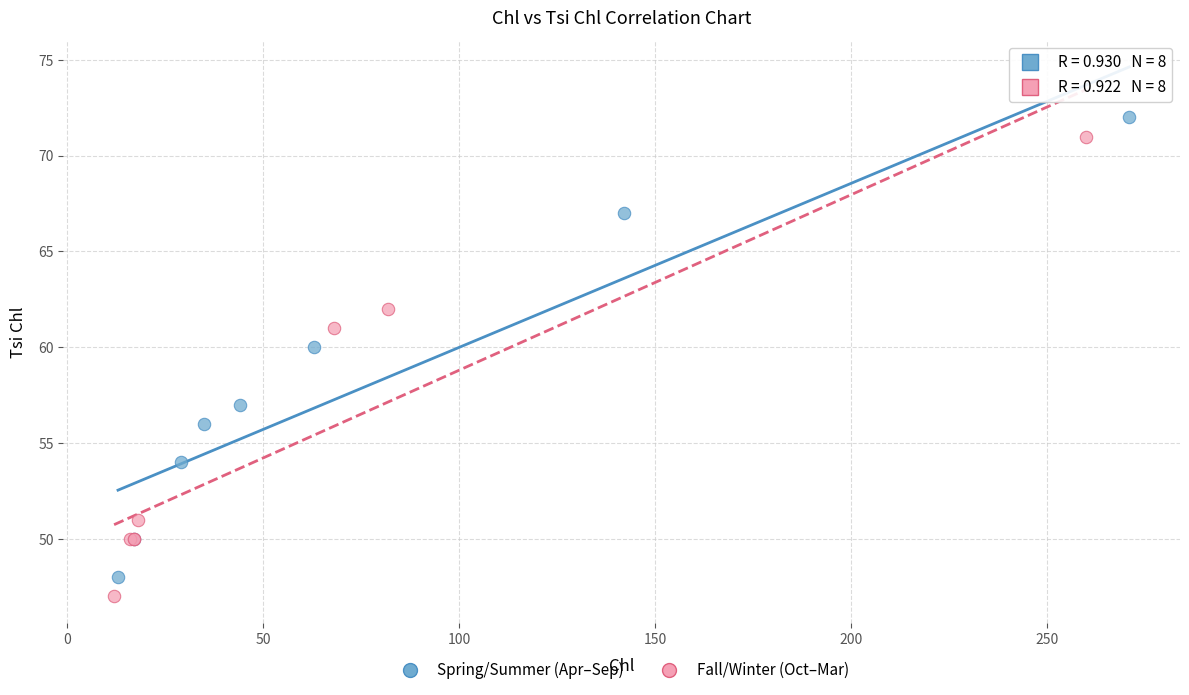

What are all the series names shown in the legend?

Spring/Summer (Apr–Sep), Fall/Winter (Oct–Mar)